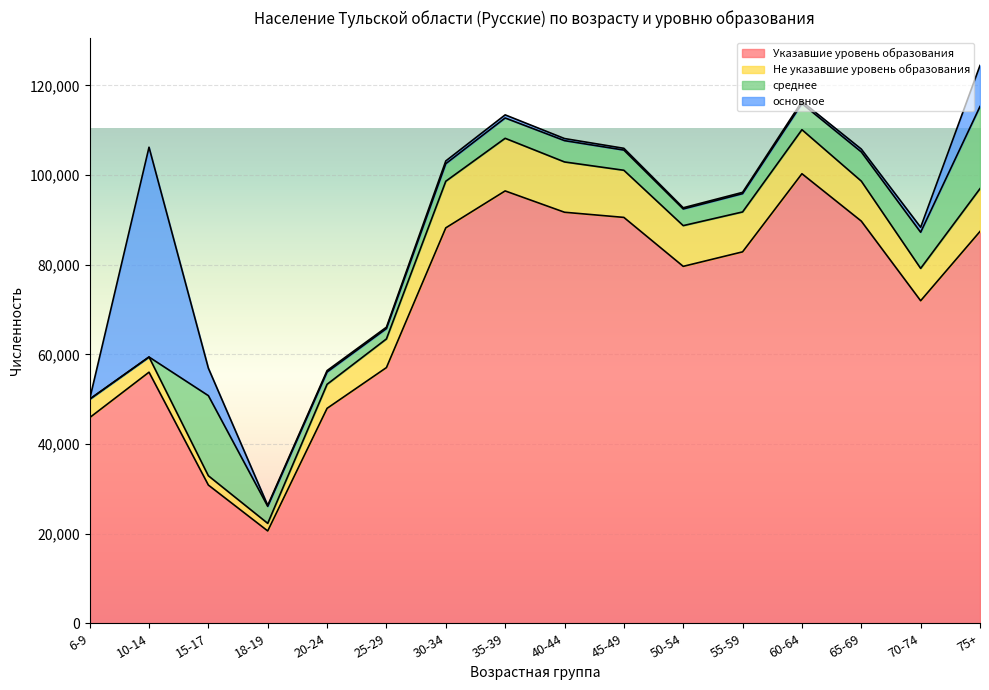

How many data points in Не указавшие уровень образования are above 8926?

7